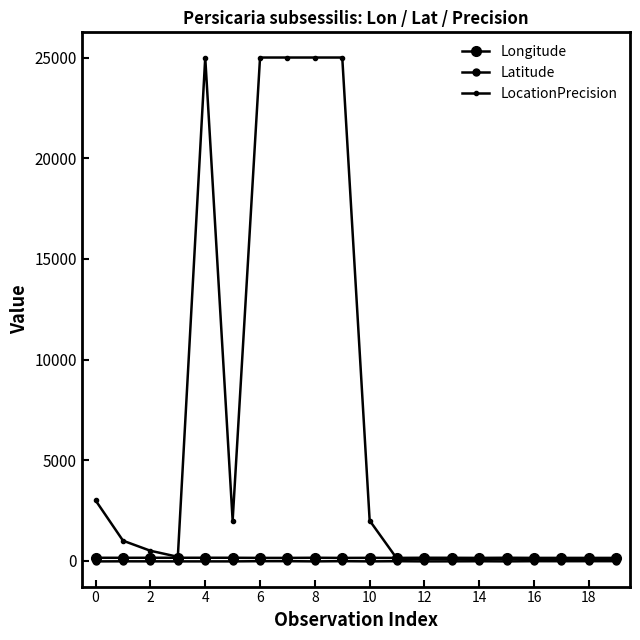

How many lines are shown in the chart?

3